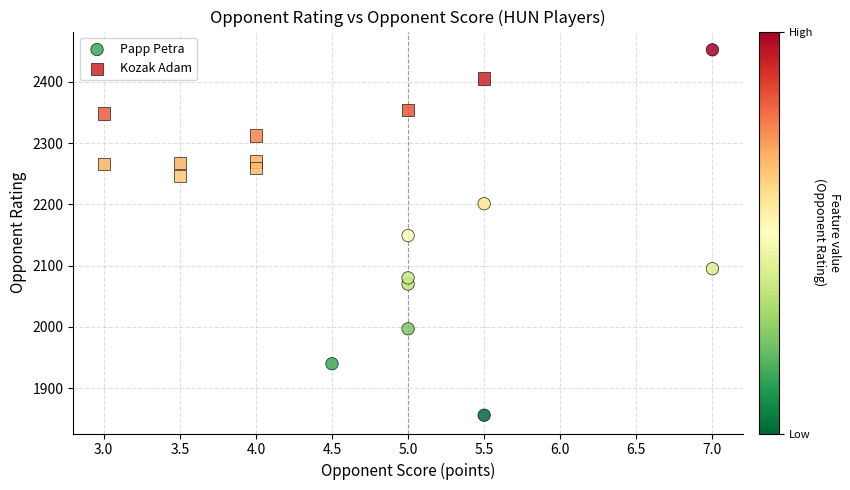

Which series reaches the minimum Y coordinate?

Papp Petra